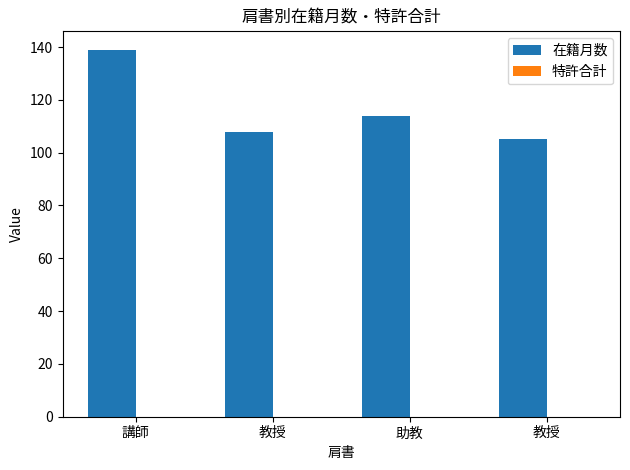

How many categories are shown in the chart?

4